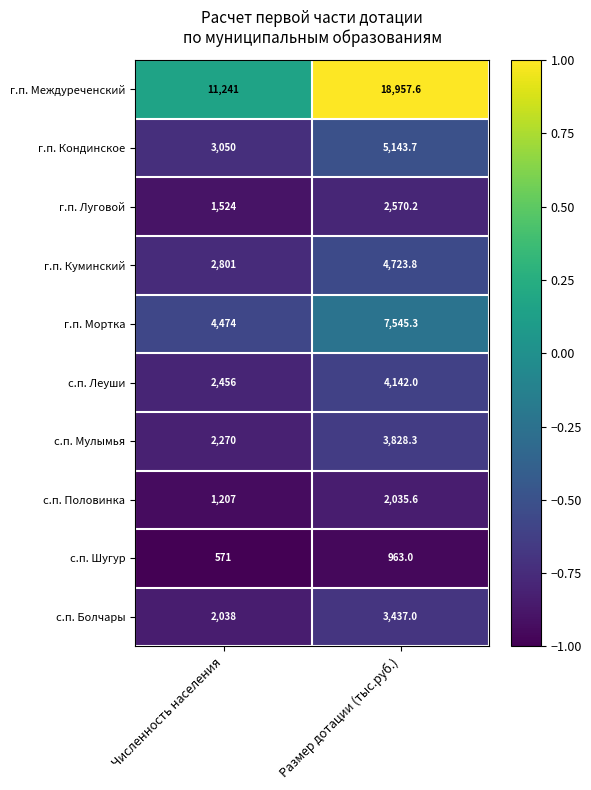

Reading right to left, transcribe all the data shown in this chart.

г.п. Междуреченский: 18957.6	11241.0
г.п. Кондинское: 5143.7	3050.0
г.п. Луговой: 2570.2	1524.0
г.п. Куминский: 4723.8	2801.0
г.п. Мортка: 7545.3	4474.0
с.п. Леуши: 4142.0	2456.0
с.п. Мулымья: 3828.3	2270.0
с.п. Половинка: 2035.6	1207.0
с.п. Шугур: 963.0	571.0
с.п. Болчары: 3437.0	2038.0